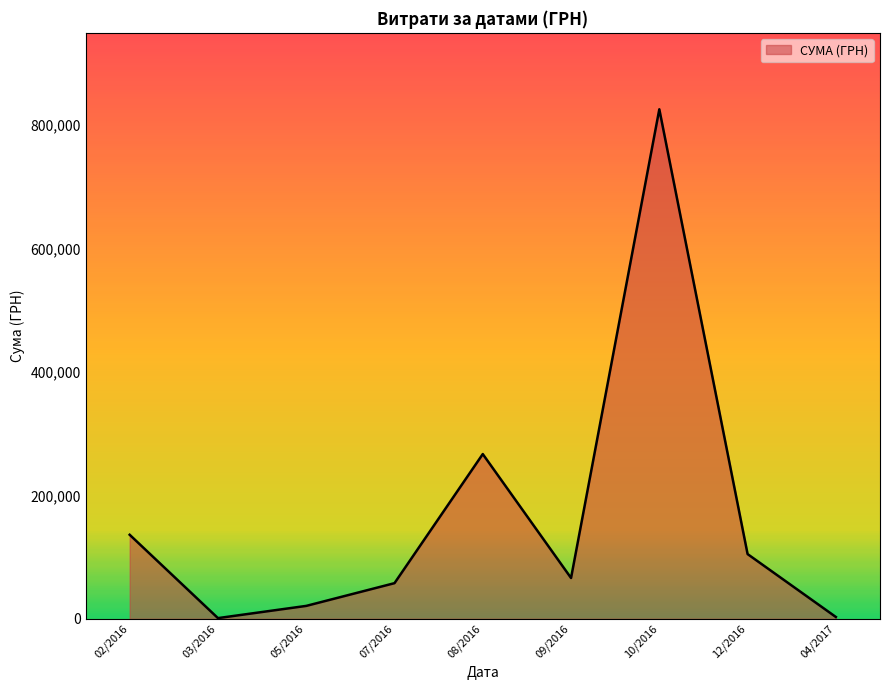

What is the greatest value displayed?

825750.2